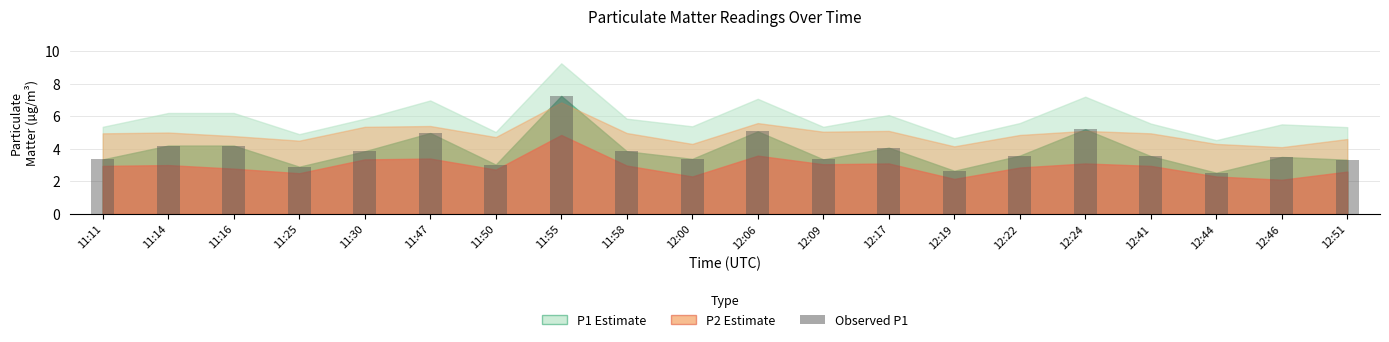

What position from the left is 11:14?

2